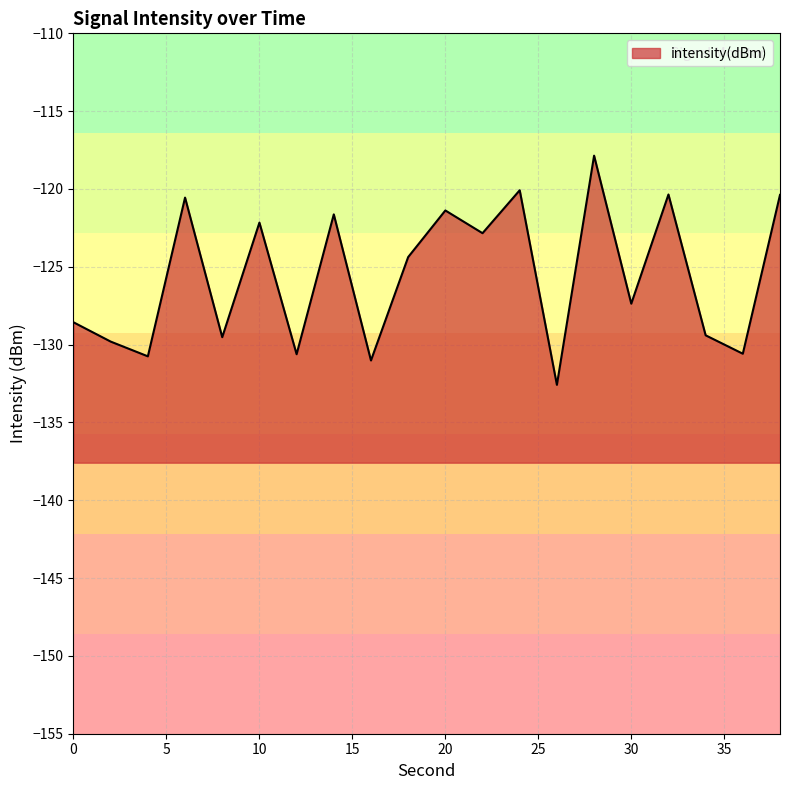

Where is the first local minimum?

4